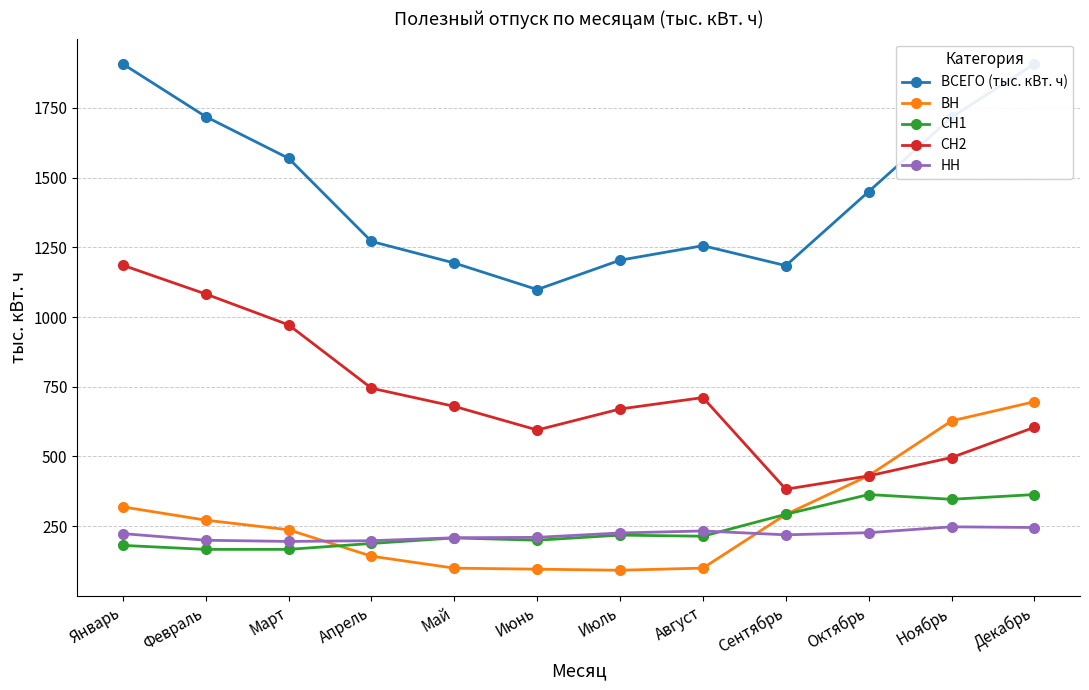

Read the ВН value at Декабрь.

696.2